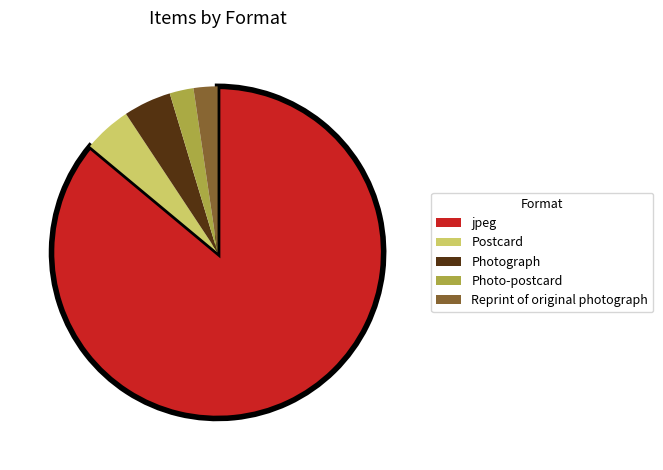

Is there a majority slice in this chart?

Yes